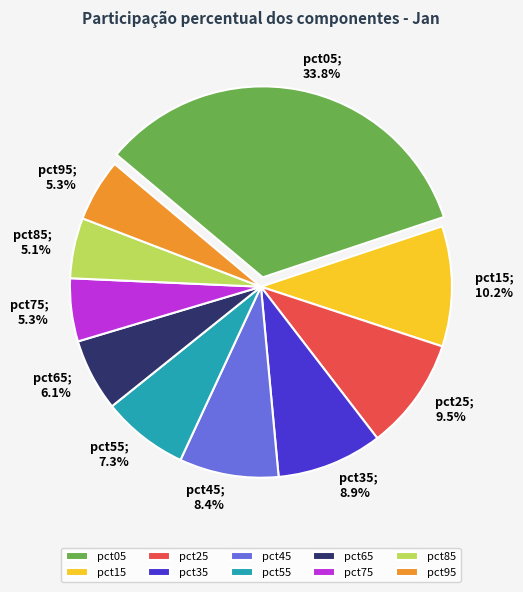

What is the largest slice in the pie chart?

pct05